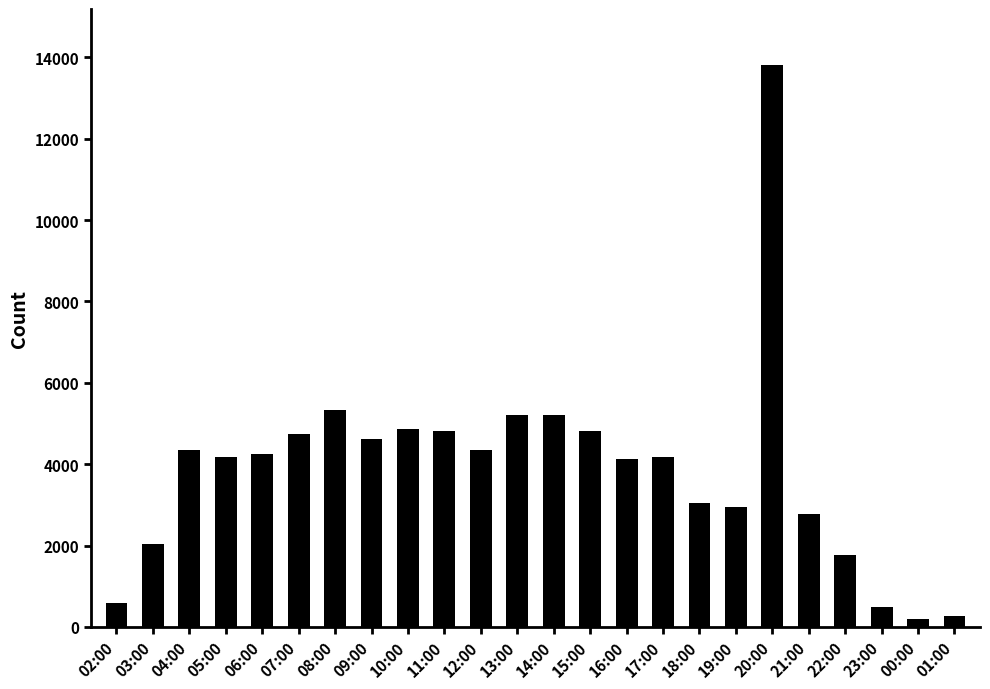

What is the label of the 11th bar from the right?

15:00